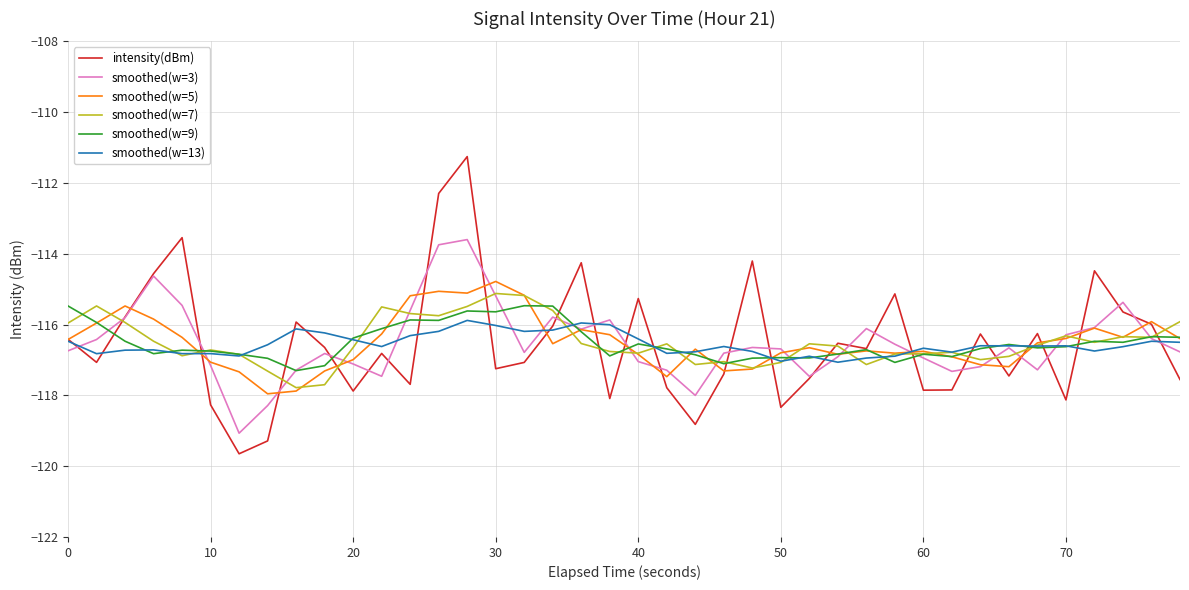

What is the maximum value shown in the chart?

-111.3